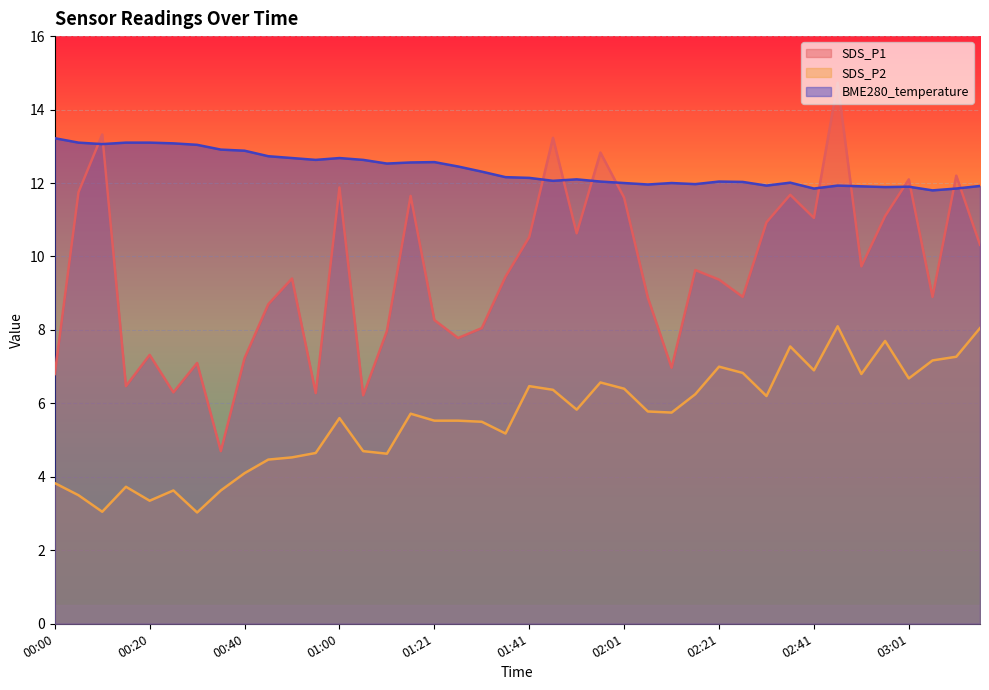

Does the chart display data point markers on the line(s)?

No